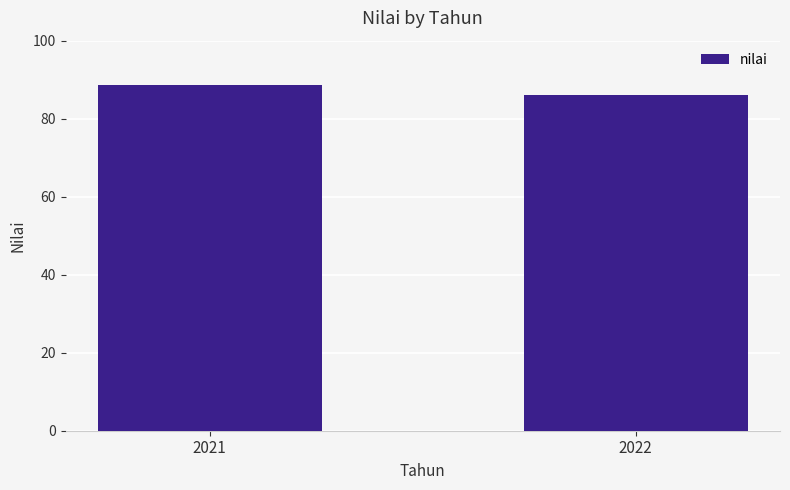

What is the change in value from 2021 to 2022?

-2.5